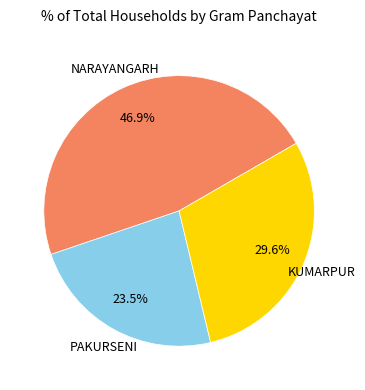

Does any single category account for the majority?

No